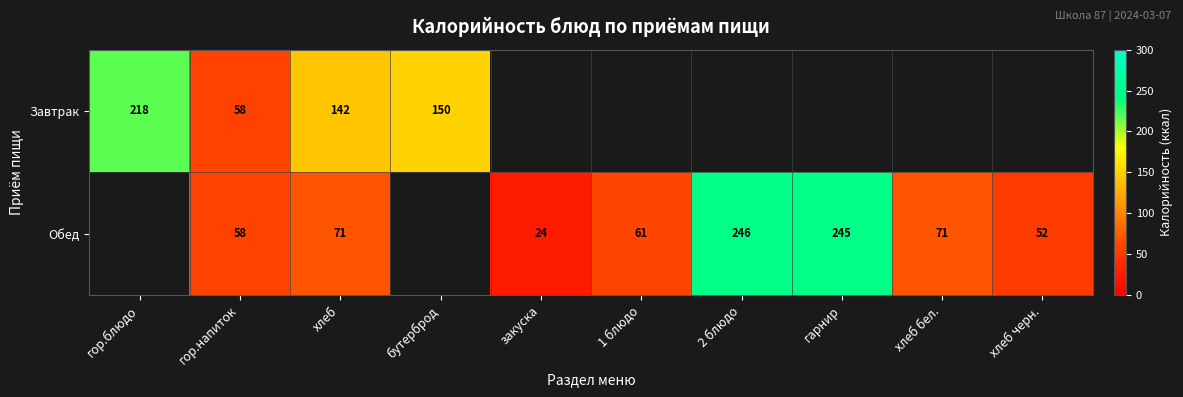

True or false: Обед has a value of 39 at закуска.

False